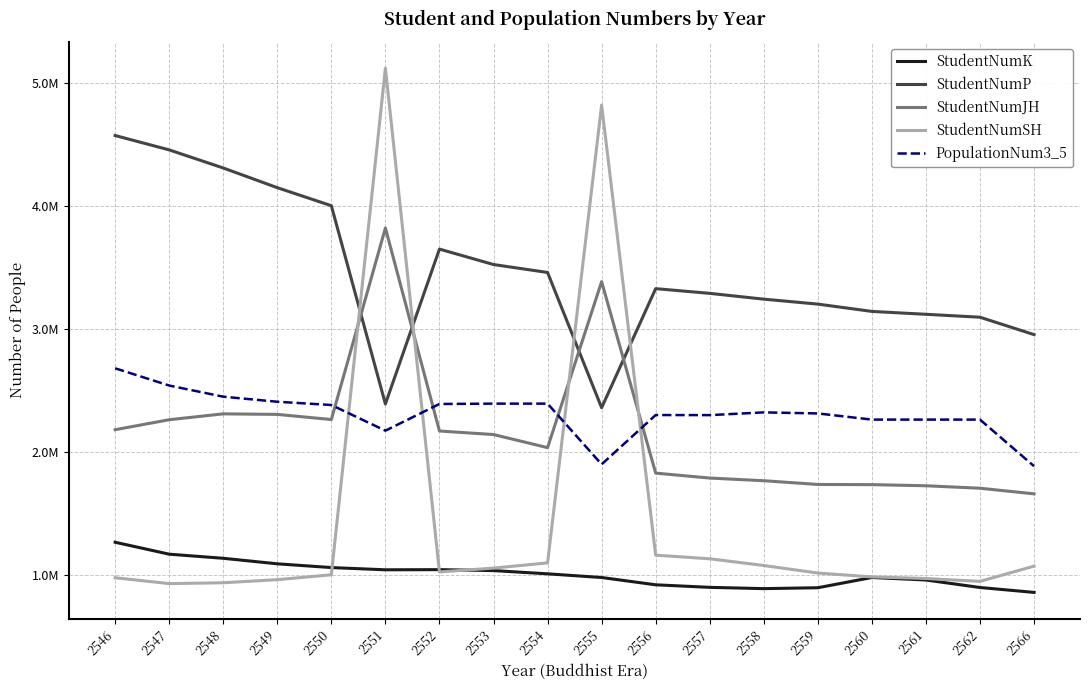

Rank the series at 2555 from lowest to highest value.

StudentNumK, PopulationNum3_5, StudentNumP, StudentNumJH, StudentNumSH